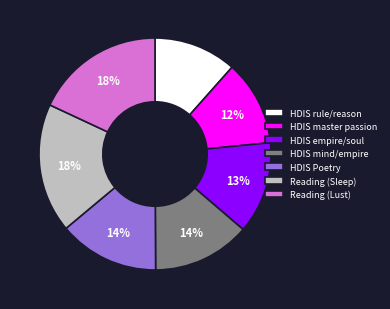

How many slices are in this pie chart?

7